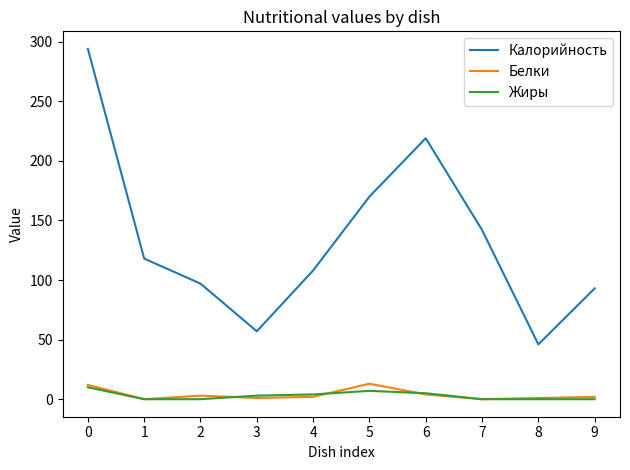

True or false: Белки has more than 0 interior local peaks.

True